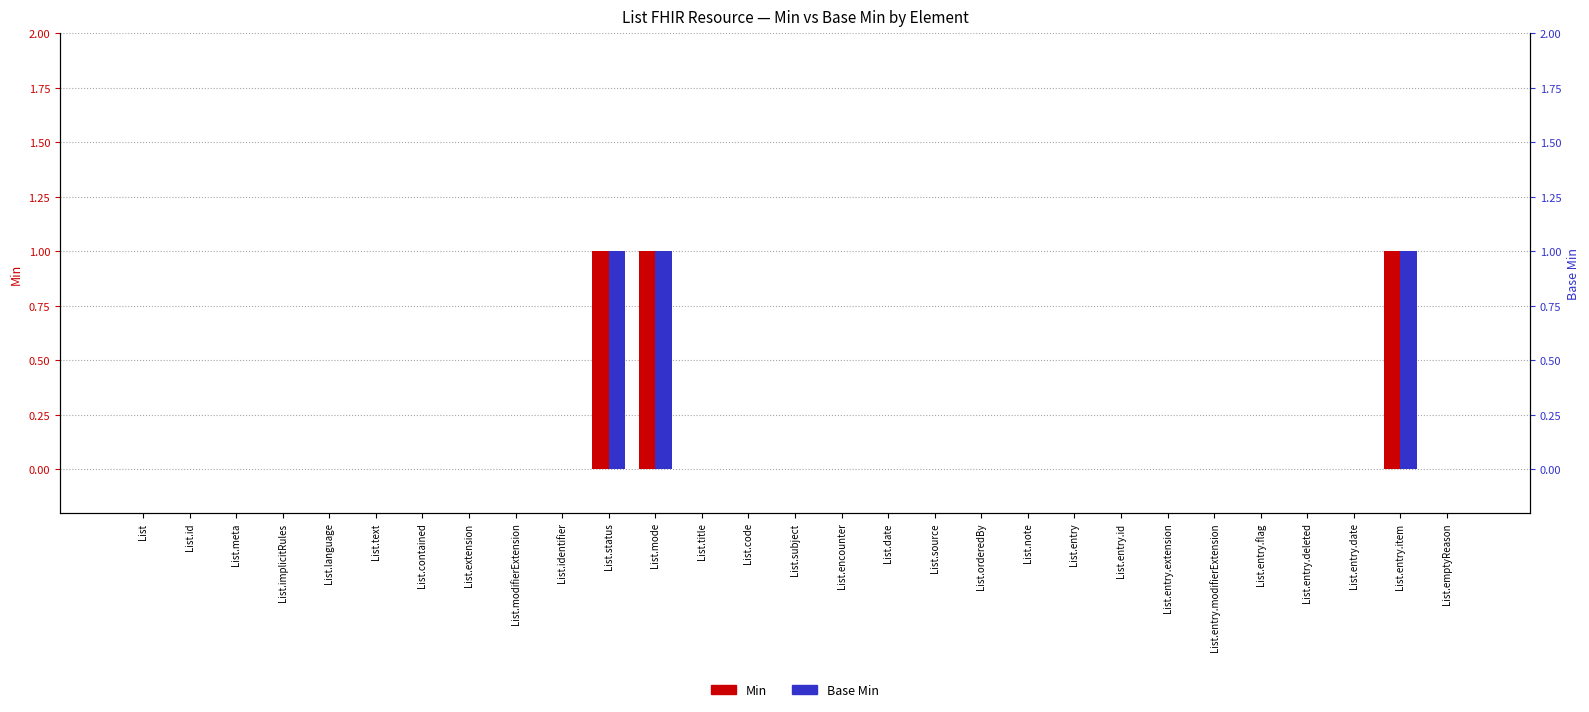

What are all the series names shown in the legend?

Min, Base Min